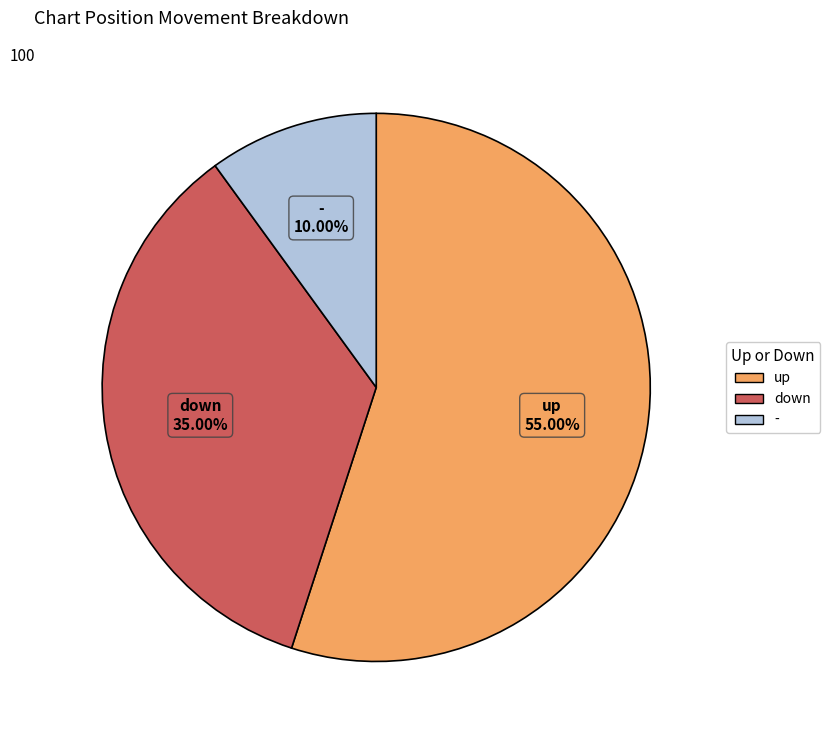

Which has a higher value, down or -?

down